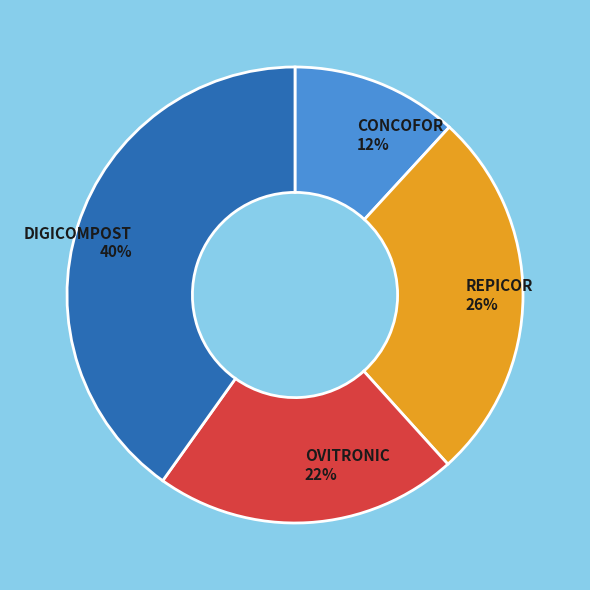

How many slices are in this pie chart?

4